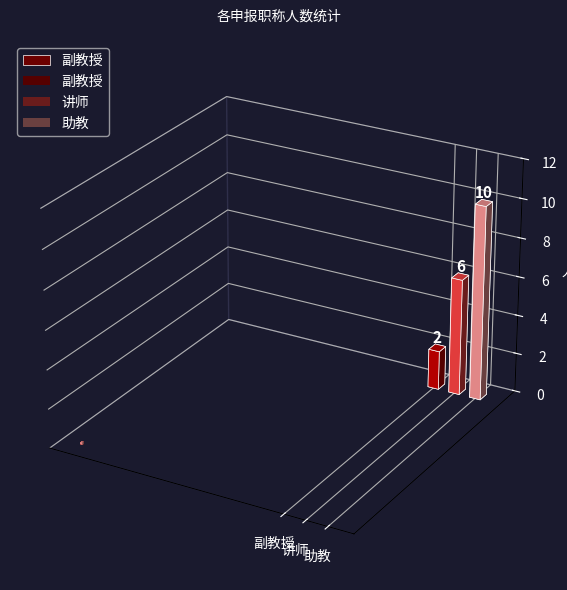

What value does the data have at 讲师?

6